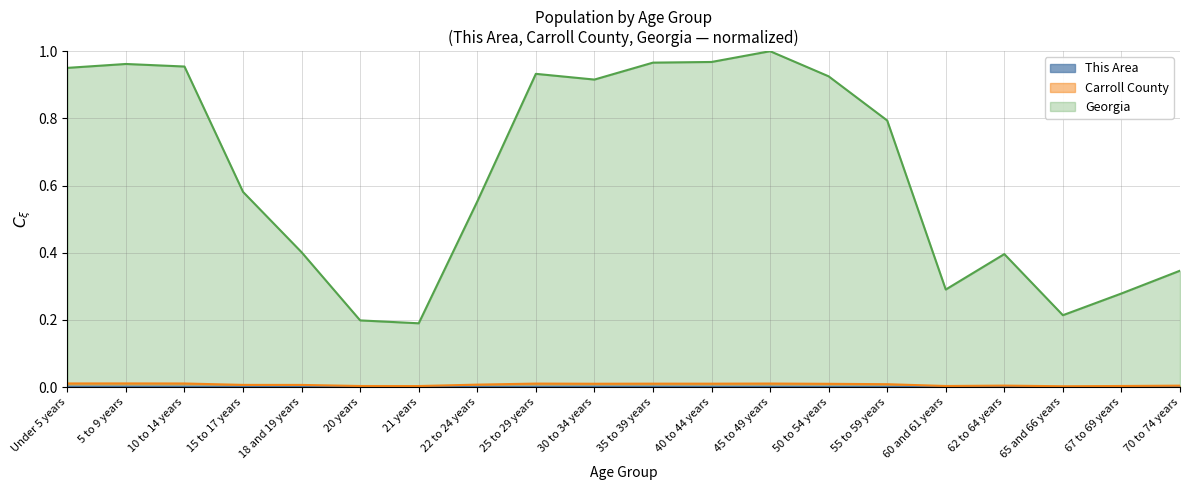

Does the chart display data point markers on the line(s)?

No